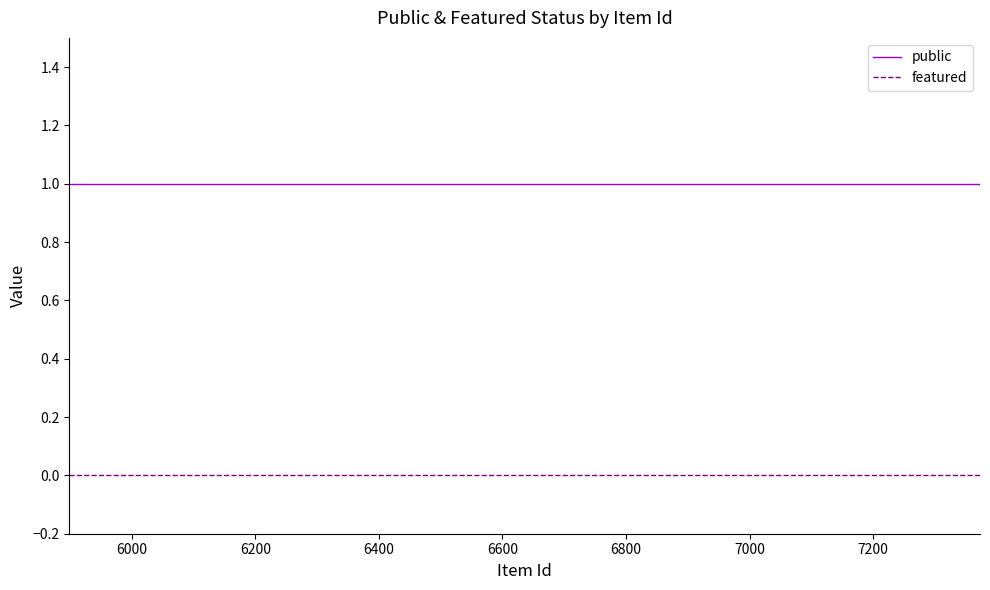

Which series has the largest total across all categories?

public